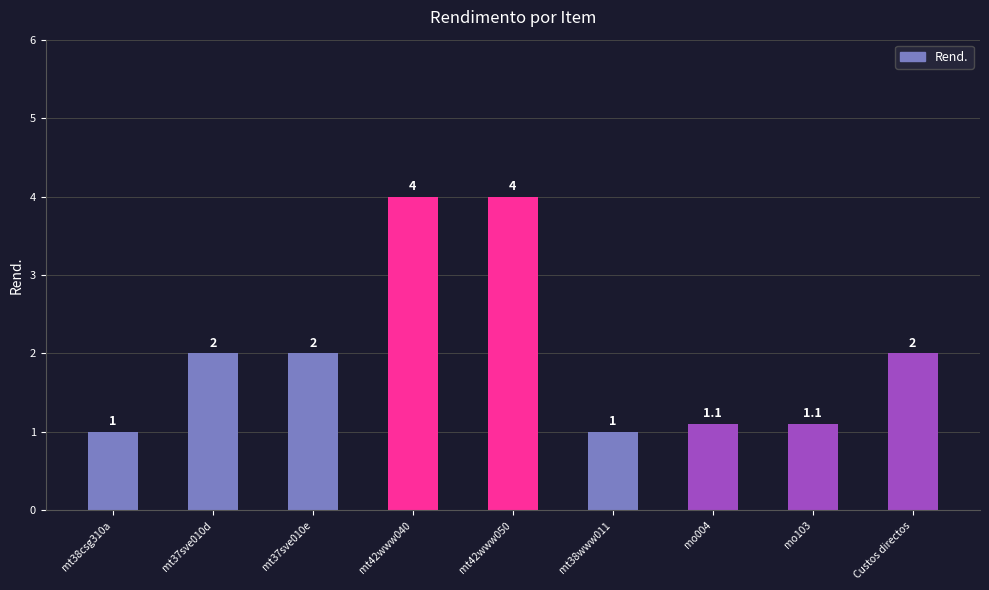

What is the sum of all values?

18.2